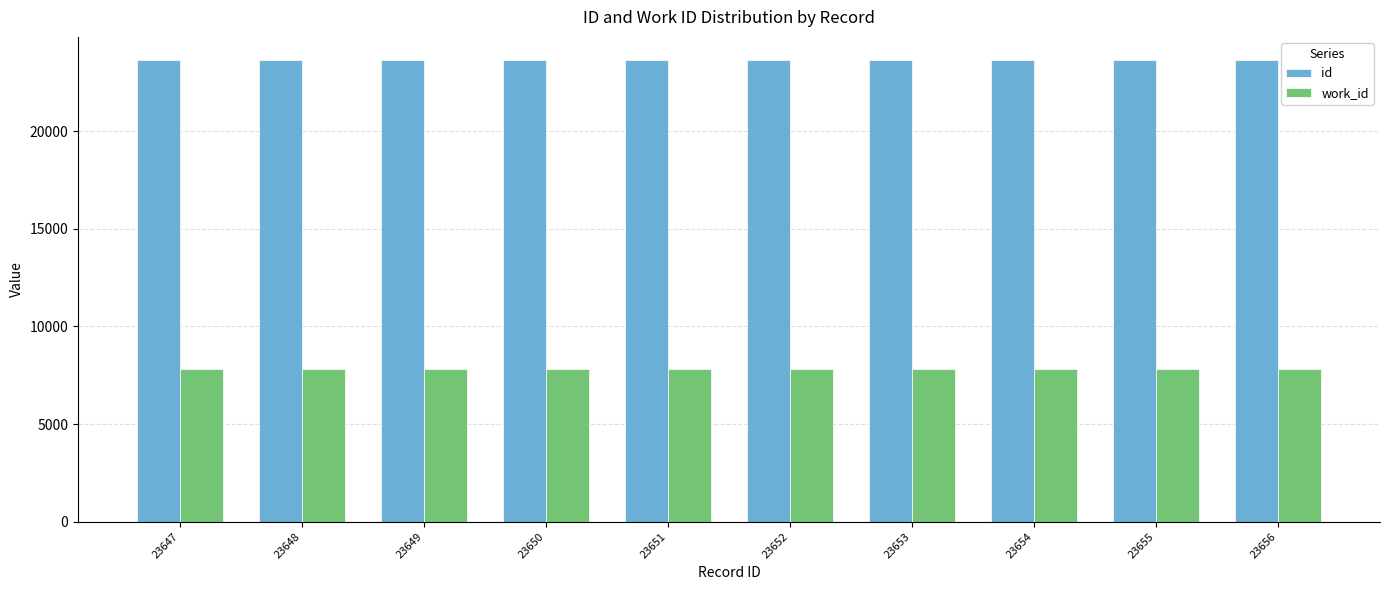

Rank the series by their maximum value, from lowest to highest.

work_id, id